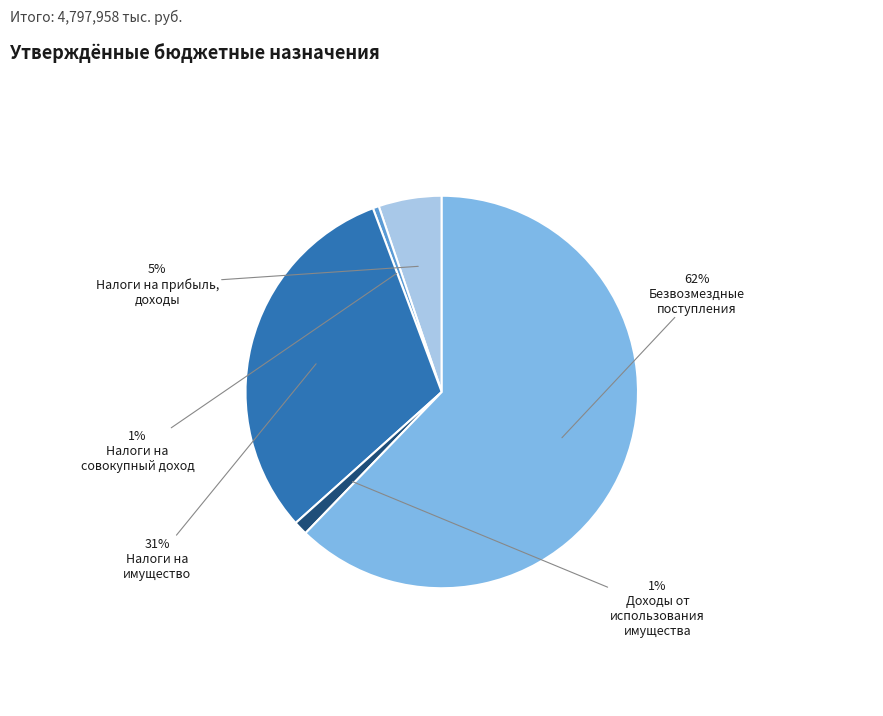

Rank the categories by value from lowest to highest.

Налоги на
совокупный доход, Доходы от
использования
имущества, Налоги на прибыль,
доходы, Налоги на
имущество, Безвозмездные
поступления